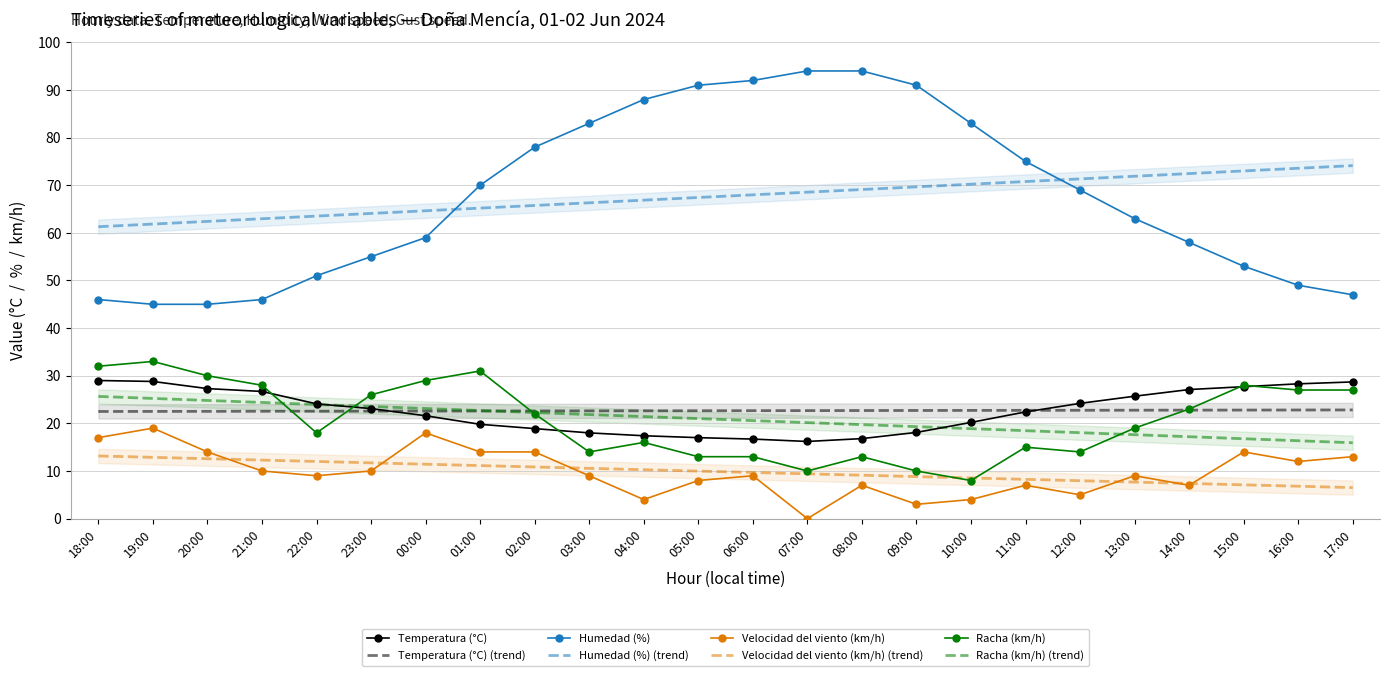

What is the sum of all Racha (km/h) values?

499.0